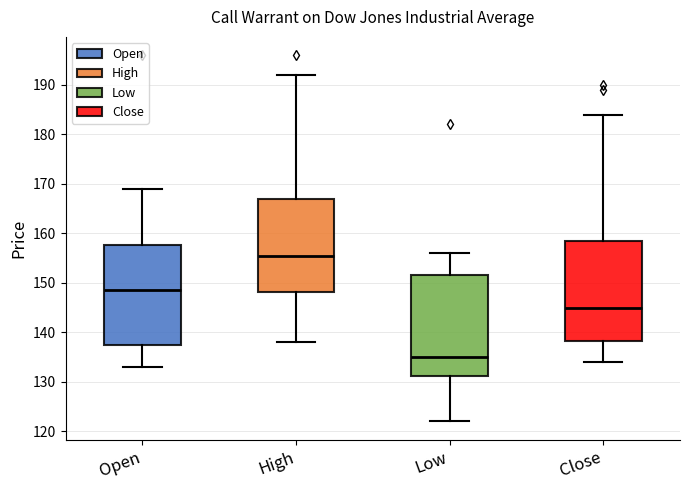

Reading left to right, read every box against the y-axis: the position of its median line, the range the box covers, and the ends of its whiskers. The values are not printed on the chart, so give them approximately, as read against the axis.

Open: median 149, box 138 to 158, whiskers 133 to 169
High: median 156, box 148 to 167, whiskers 138 to 192
Low: median 135, box 131 to 152, whiskers 122 to 156
Close: median 145, box 138 to 159, whiskers 134 to 184